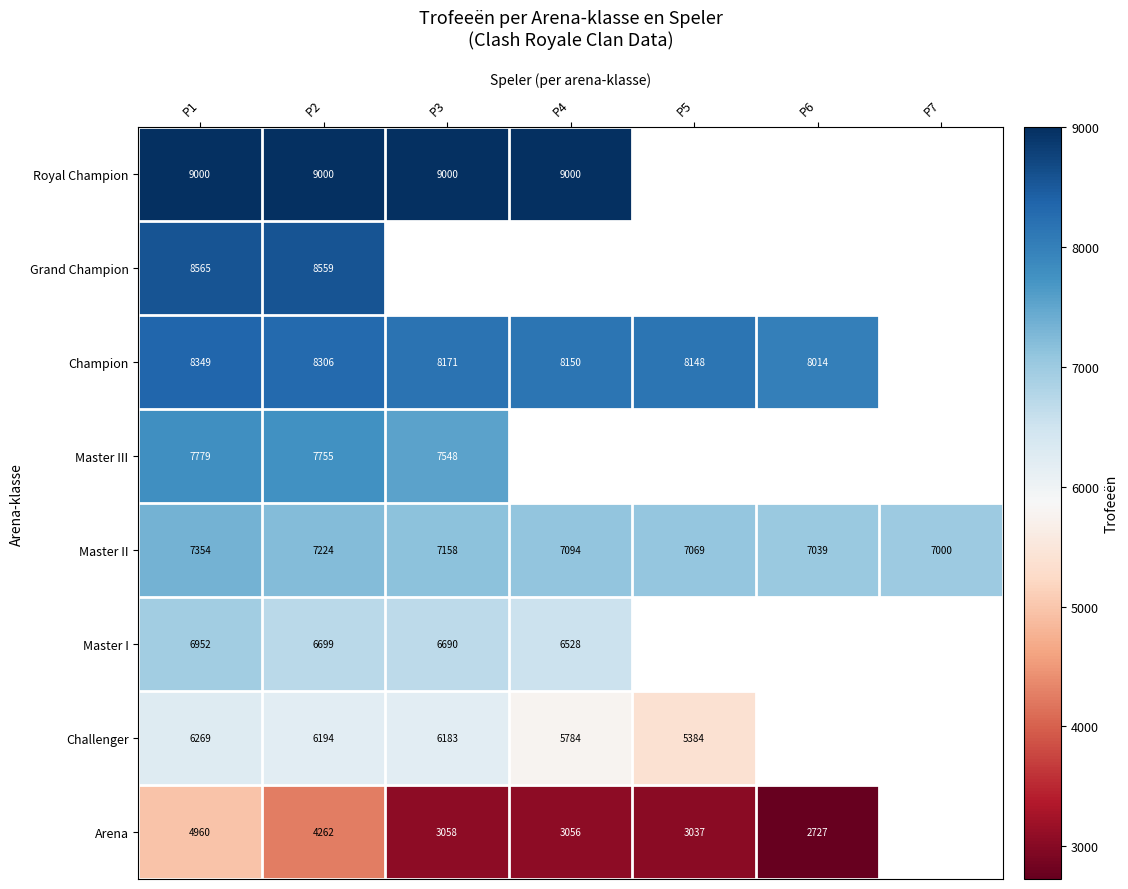

What is the difference between the Challenger values at P1 and P2?

75